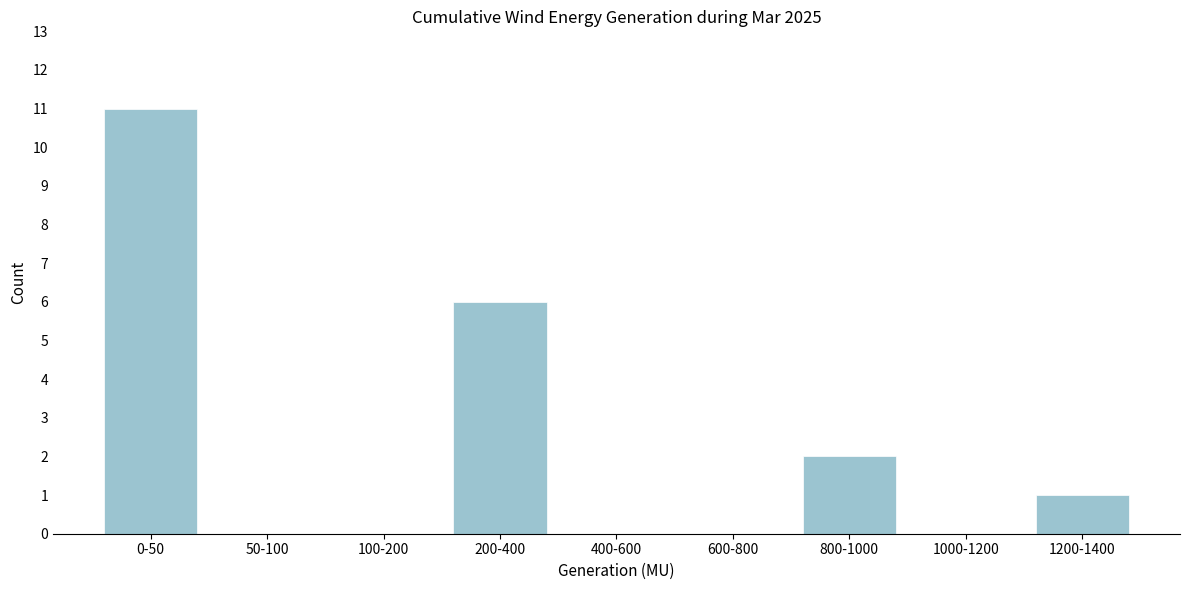

Reading right to left, extract all data points from this chart.

1200-1400=1	1000-1200=0	800-1000=2	600-800=0	400-600=0	200-400=6	100-200=0	50-100=0	0-50=11